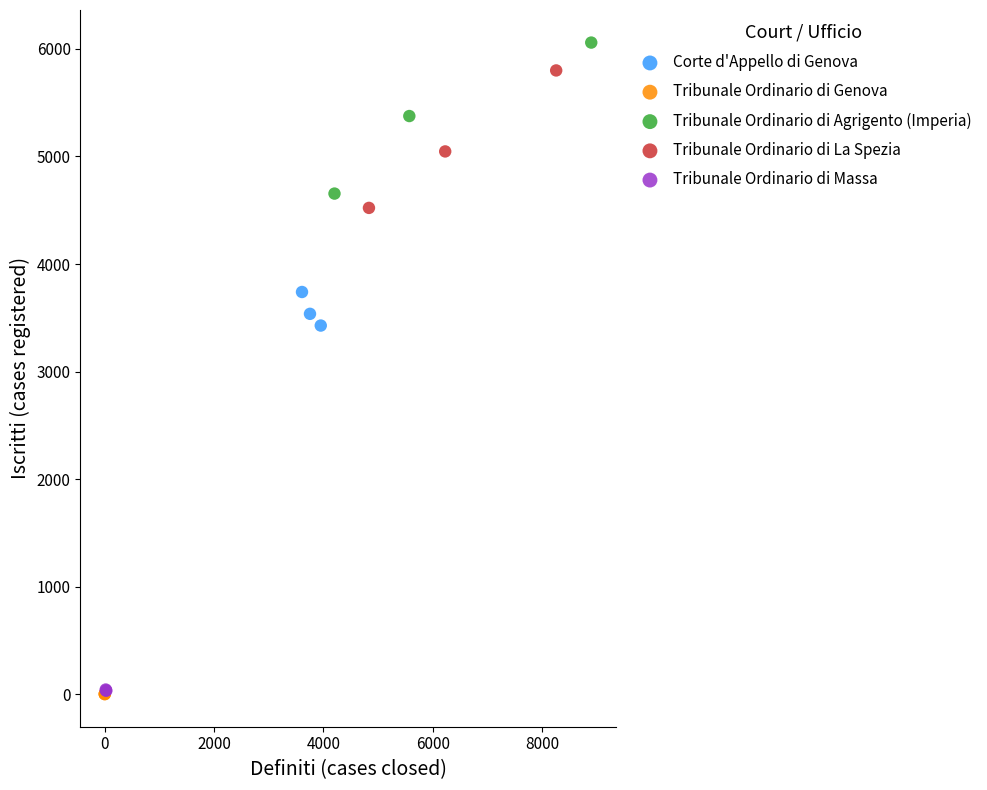

Which series has the largest Y range (max minus min)?

Tribunale Ordinario di Agrigento (Imperia)